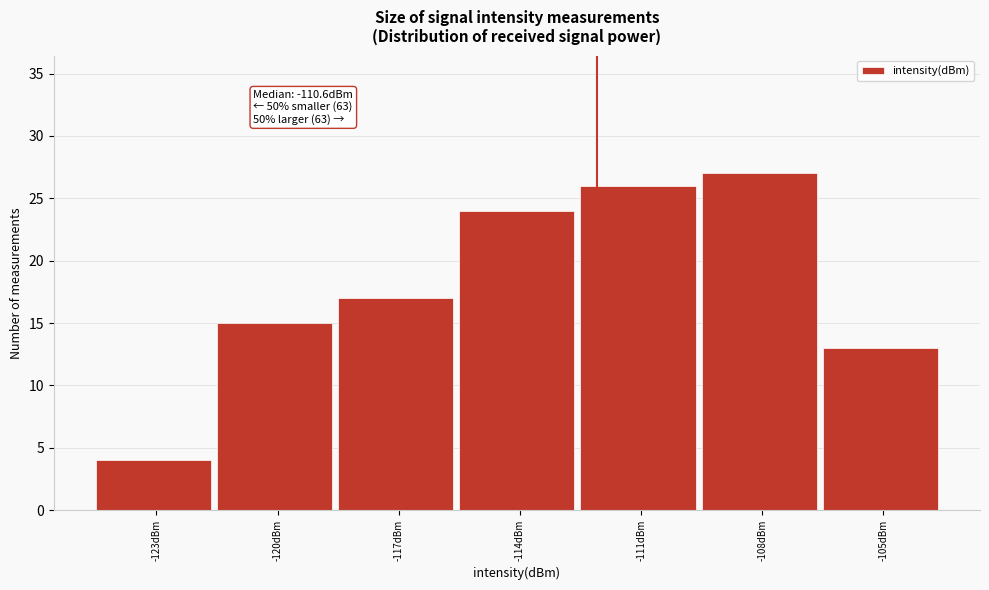

Reading left to right, extract all data points from this chart.

-123dBm=4	-120dBm=15	-117dBm=17	-114dBm=24	-111dBm=26	-108dBm=27	-105dBm=13